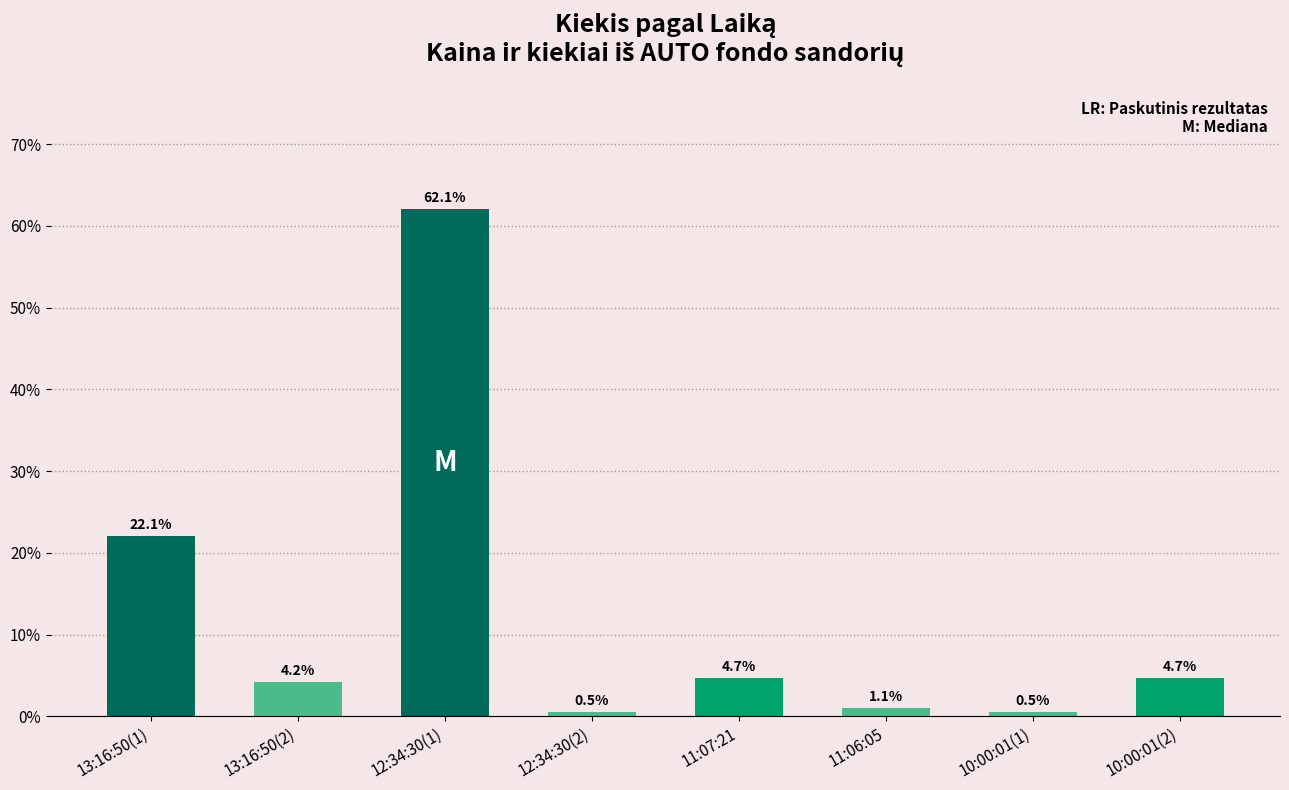

How many bars are there in total?

8